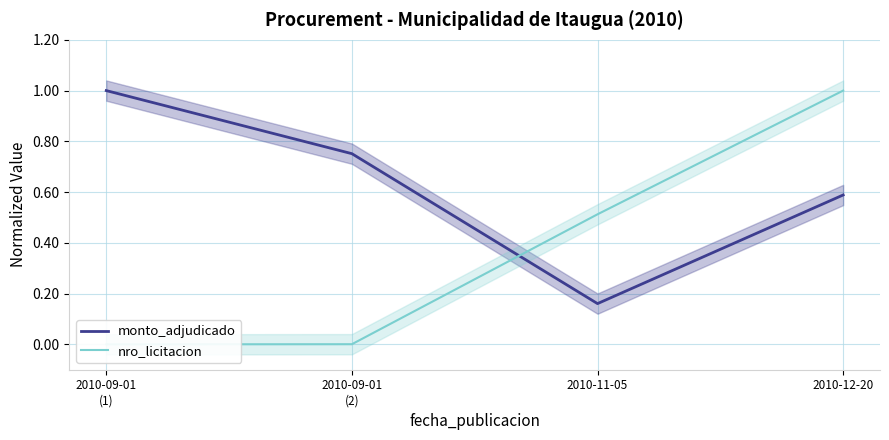

Reading left to right, transcribe all the data shown in this chart.

monto_adjudicado: 2010-09-01
(1)=1.0	2010-09-01
(2)=0.8	2010-11-05=0.2	2010-12-20=0.6
nro_licitacion: 2010-09-01
(1)=0.0	2010-09-01
(2)=0.0	2010-11-05=0.5	2010-12-20=1.0